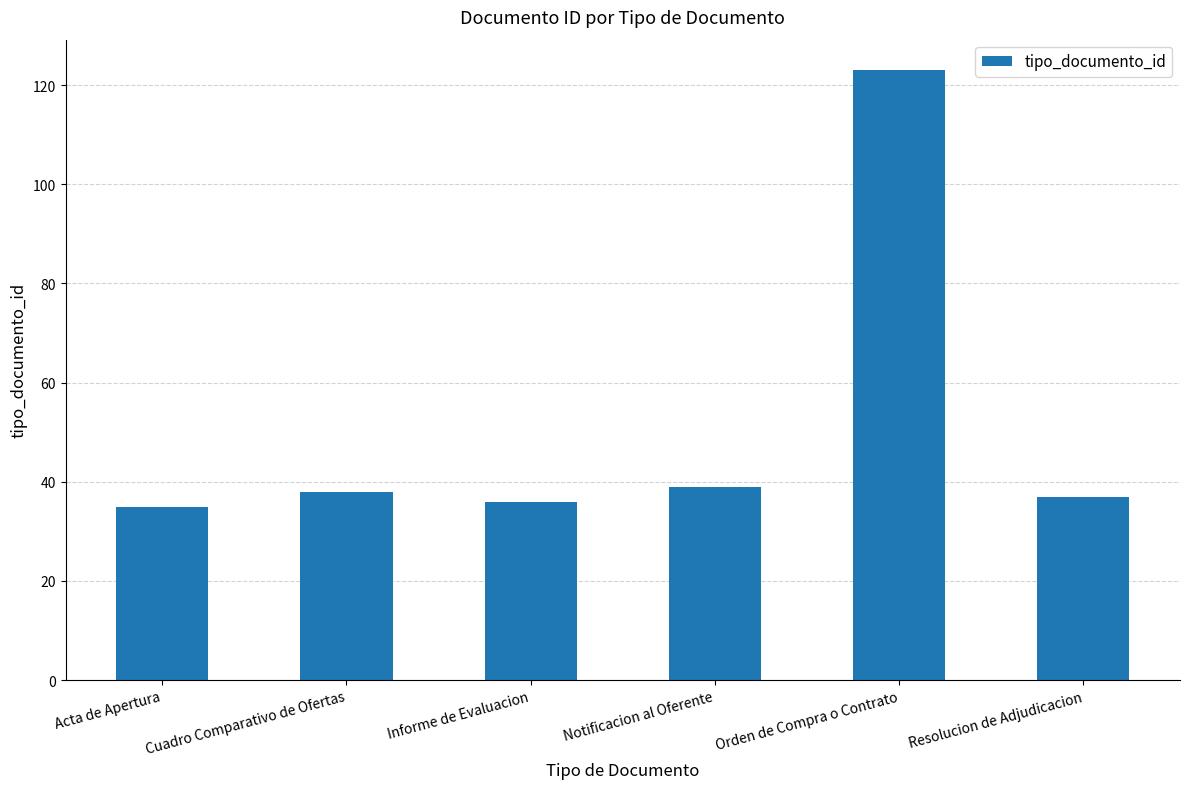

True or false: the data shows 35 at Acta de Apertura.

True